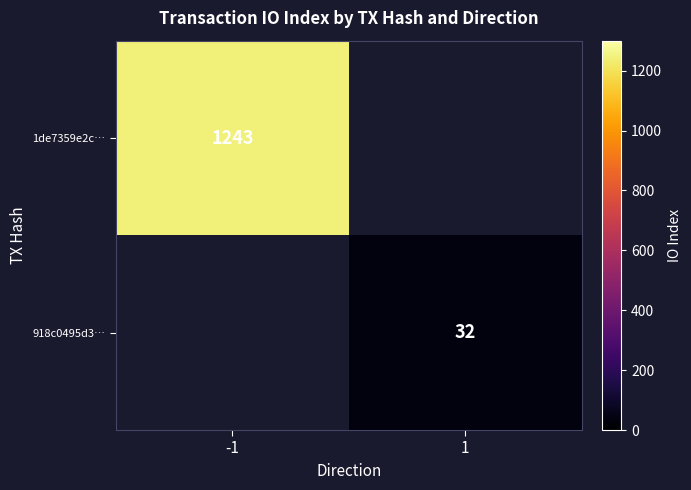

True or false: 918c0495d3… has a value of 44 at 1.

False